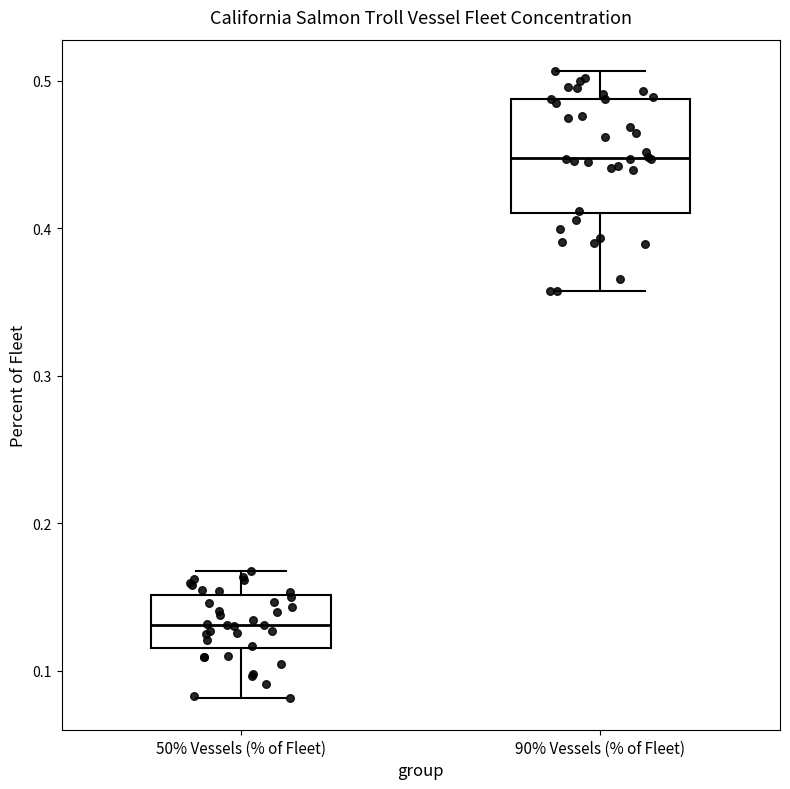

Reading left to right, read every box against the y-axis: the position of its median line, the range the box covers, and the ends of its whiskers. The values are not printed on the chart, so give them approximately, as read against the axis.

50% Vessels (% of Fleet): median 0.13, box 0.12 to 0.15, whiskers 0.08 to 0.17
90% Vessels (% of Fleet): median 0.45, box 0.41 to 0.49, whiskers 0.36 to 0.51